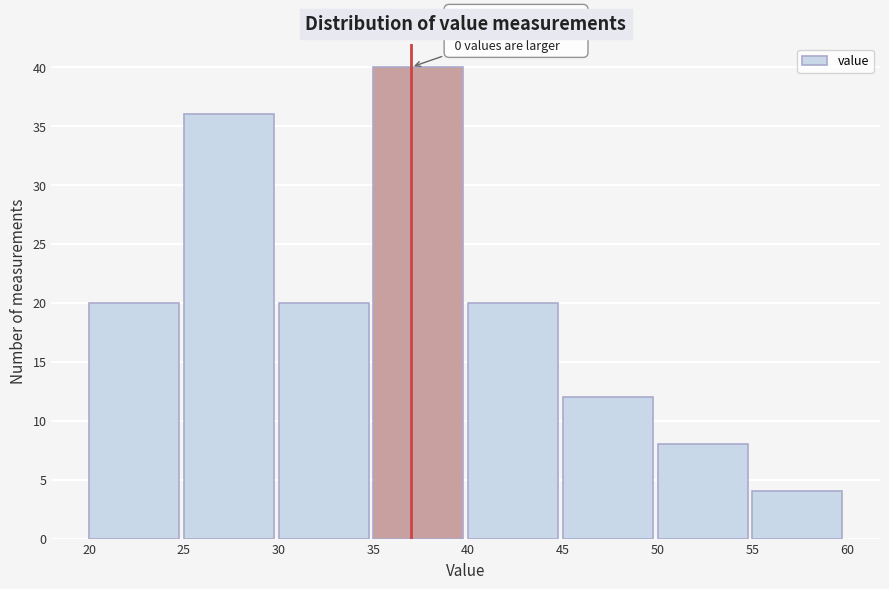

Which range on the x-axis has the tallest bar?

35 to 40